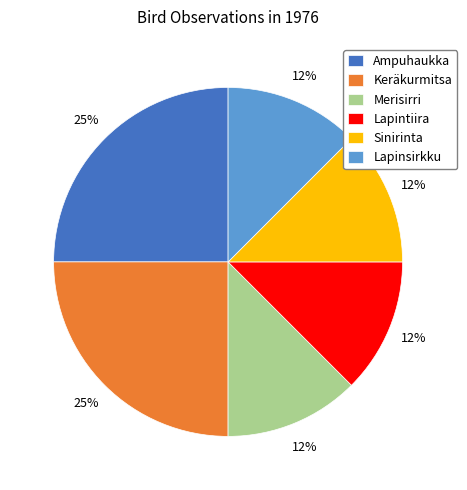

True or false: Keräkurmitsa accounts for 17% of the total.

False